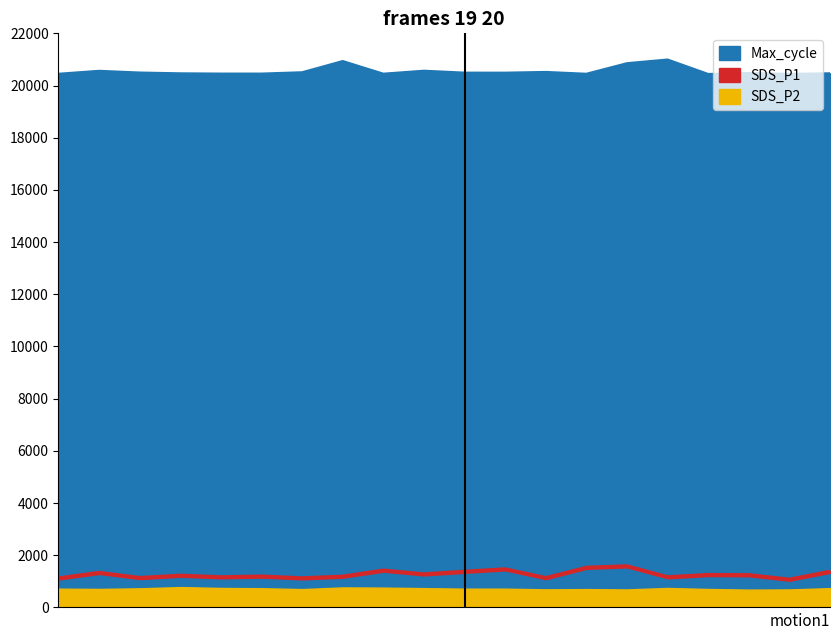

What is the average value of the SDS_P1 series?

1300.6